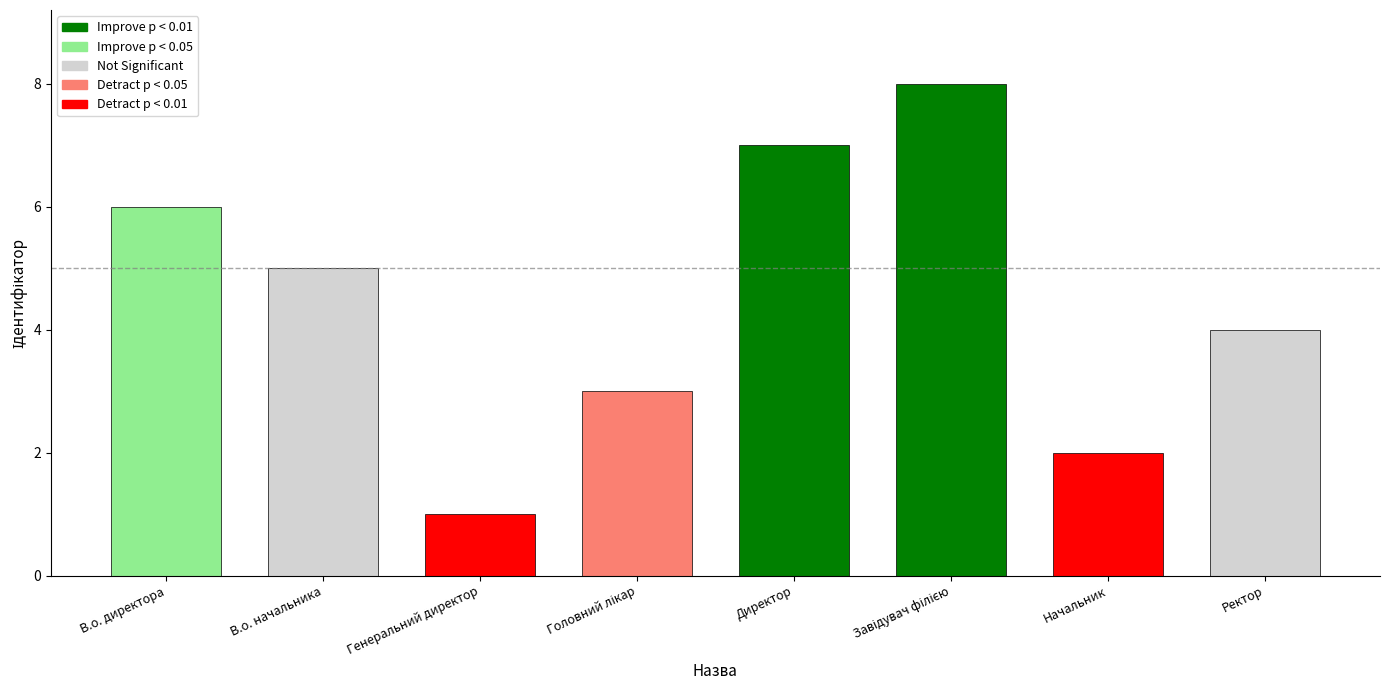

Which label corresponds to the largest value in the chart?

Завідувач філією